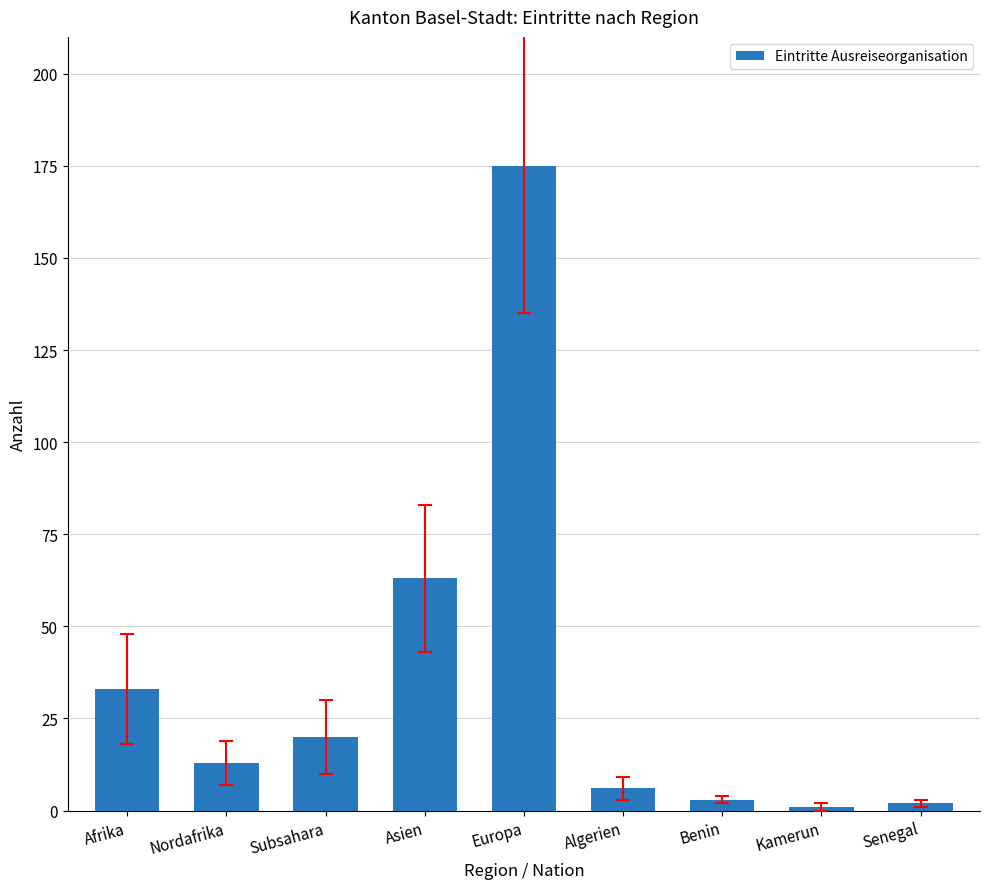

Between Asien and Nordafrika, which is larger?

Asien